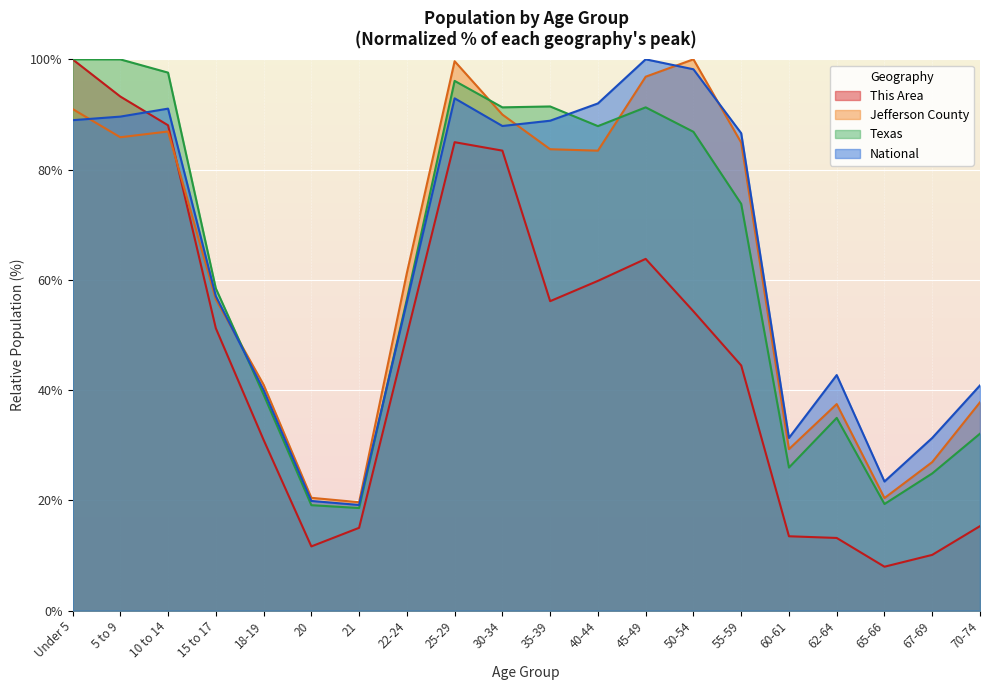

What is the value of the Texas point at the 12th from the left?

87.9